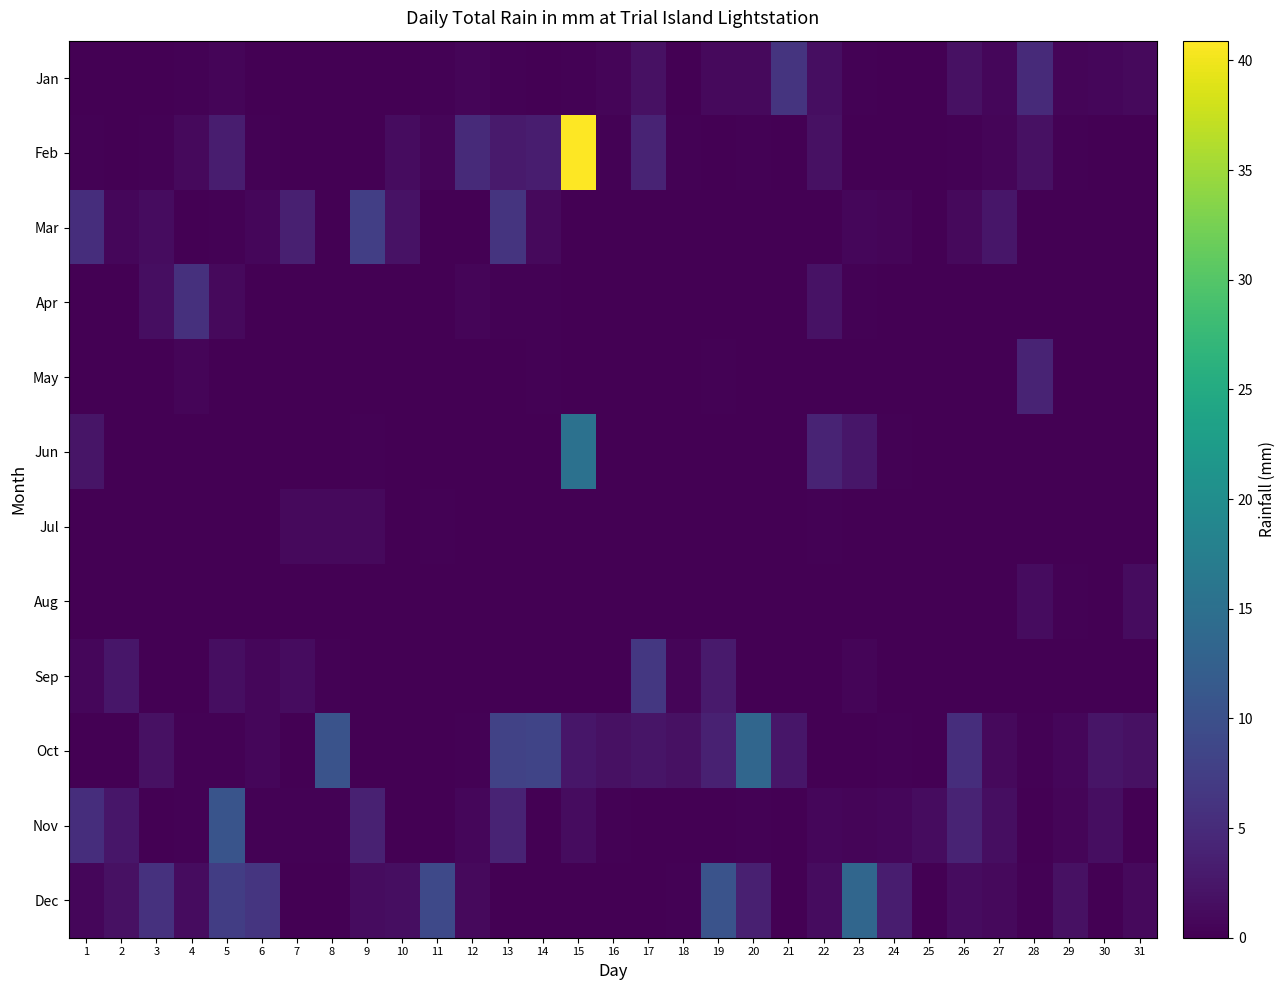

How many data points does each series have?

31